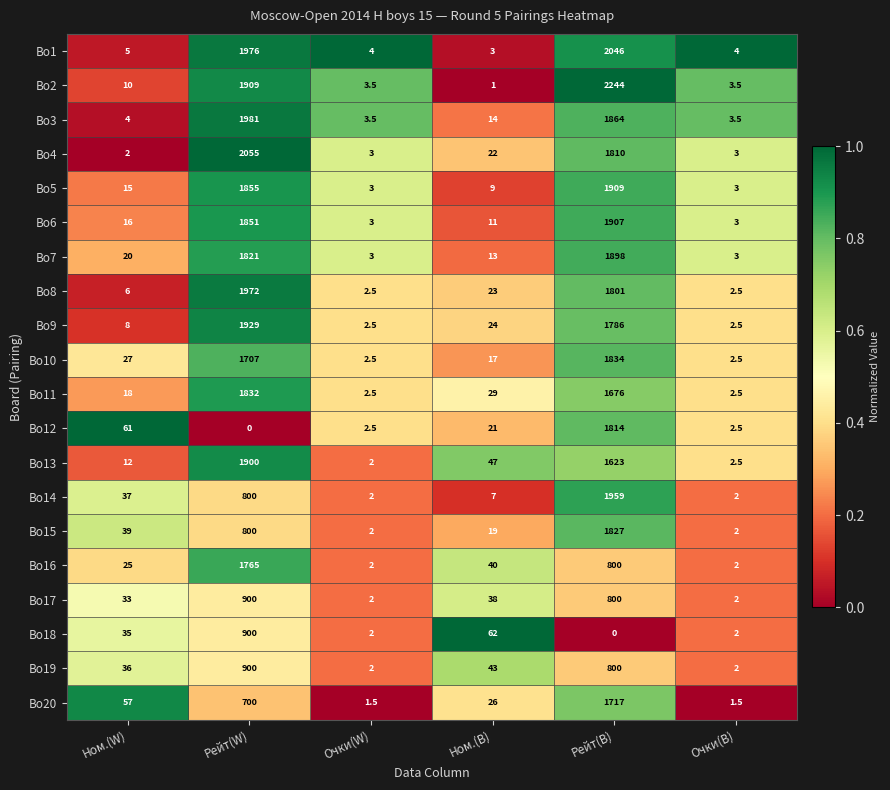

What is the average value of the Bo17 series?

295.8